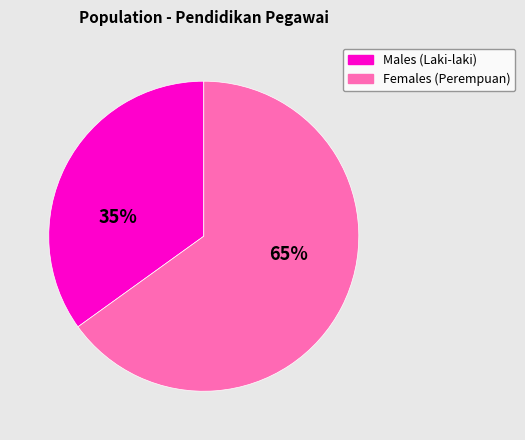

Is there a majority slice in this chart?

Yes